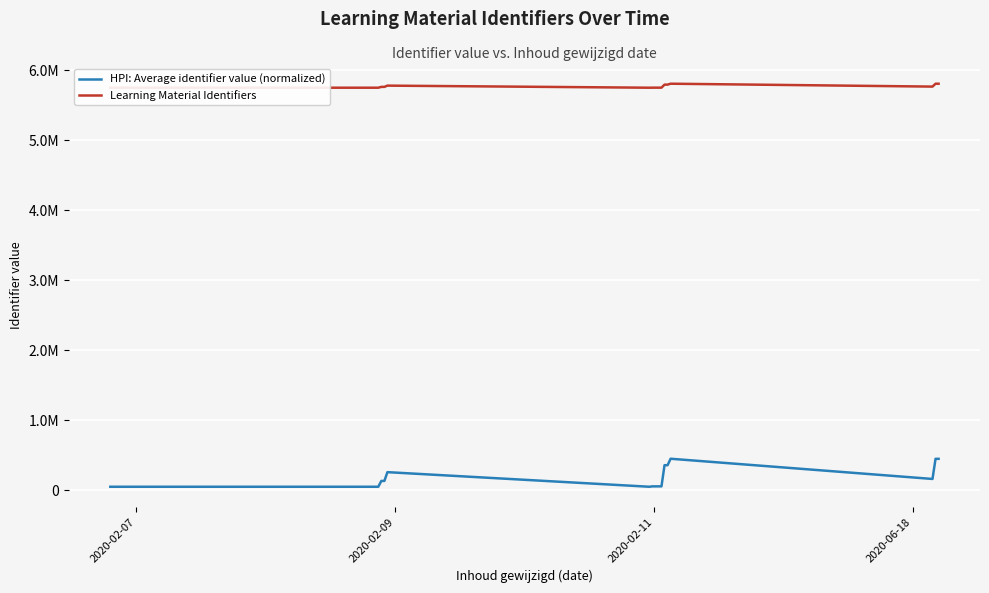

Rank the series by their average value, from highest to lowest.

Learning Material Identifiers, HPI: Average identifier value (normalized)